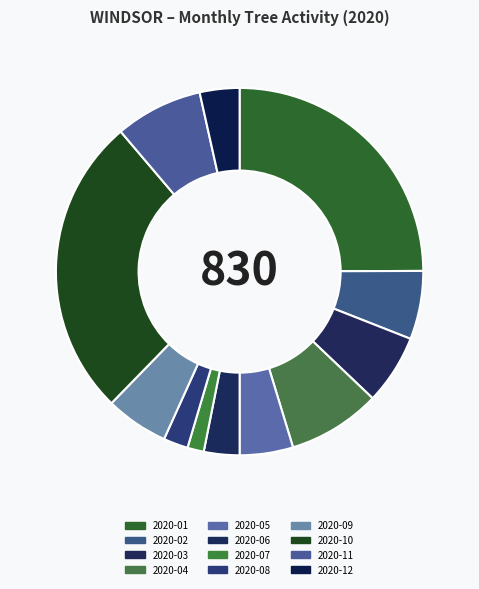

How many segments does this pie chart have?

12